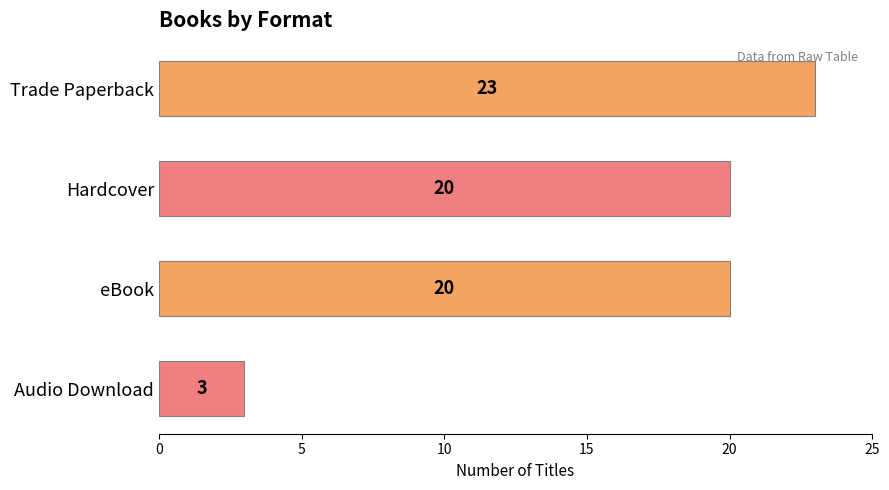

Count the number of data series in this chart.

1